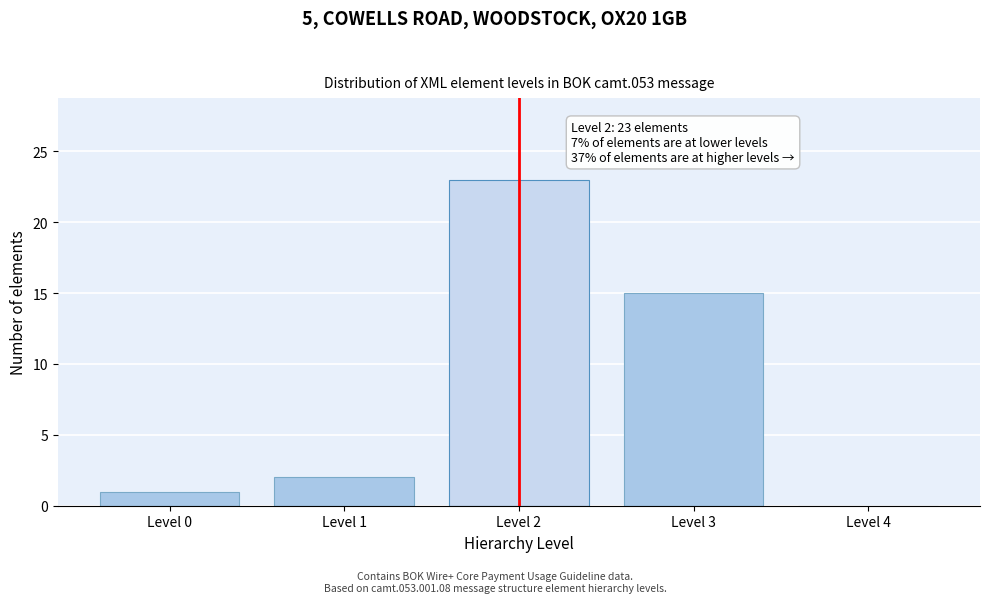

Reading left to right, list all the values displayed in this chart.

Level 0=1	Level 1=2	Level 2=23	Level 3=15	Level 4=0